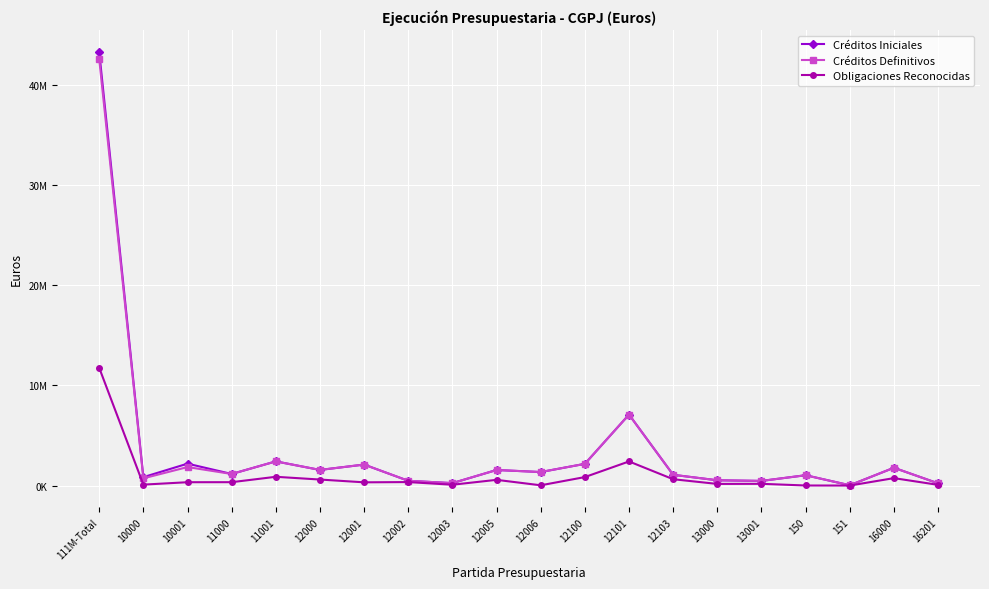

At 12006, list the series in order from largest to smallest.

Créditos Iniciales, Créditos Definitivos, Obligaciones Reconocidas